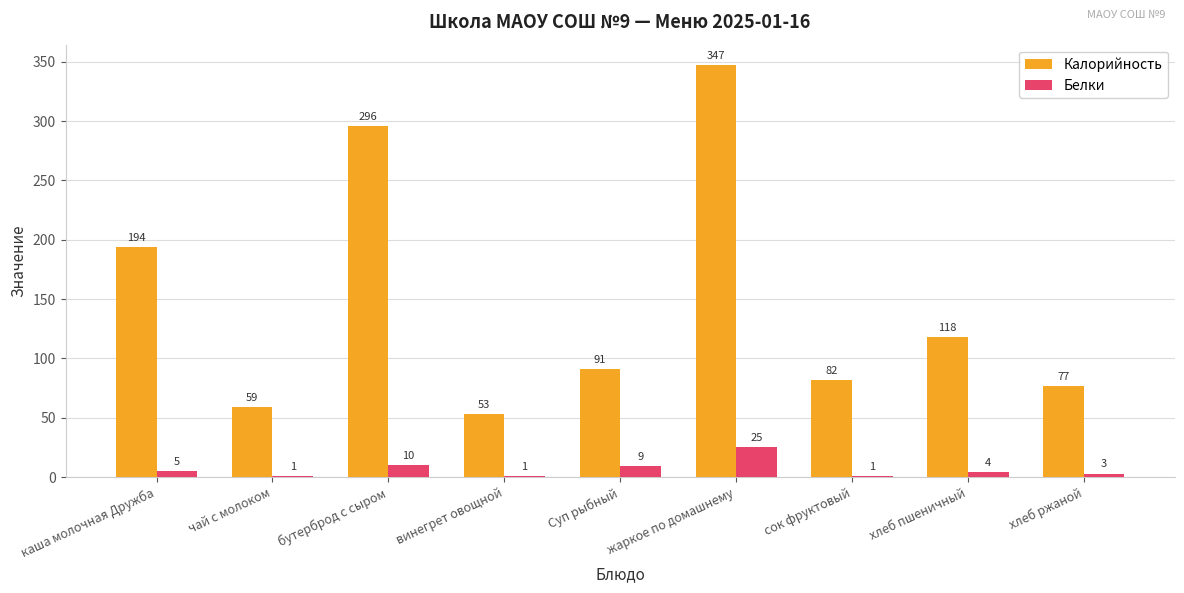

Reading left to right, transcribe all the data shown in this chart.

Калорийность: каша молочная Дружба=194	чай с молоком=59	бутерброд с сыром=296	винегрет овощной=53	Суп рыбный=91	жаркое по домашнему=347	сок фруктовый=82	хлеб пшеничный=118	хлеб ржаной=77
Белки: каша молочная Дружба=5	чай с молоком=1	бутерброд с сыром=10	винегрет овощной=1	Суп рыбный=9	жаркое по домашнему=25	сок фруктовый=1	хлеб пшеничный=4	хлеб ржаной=3